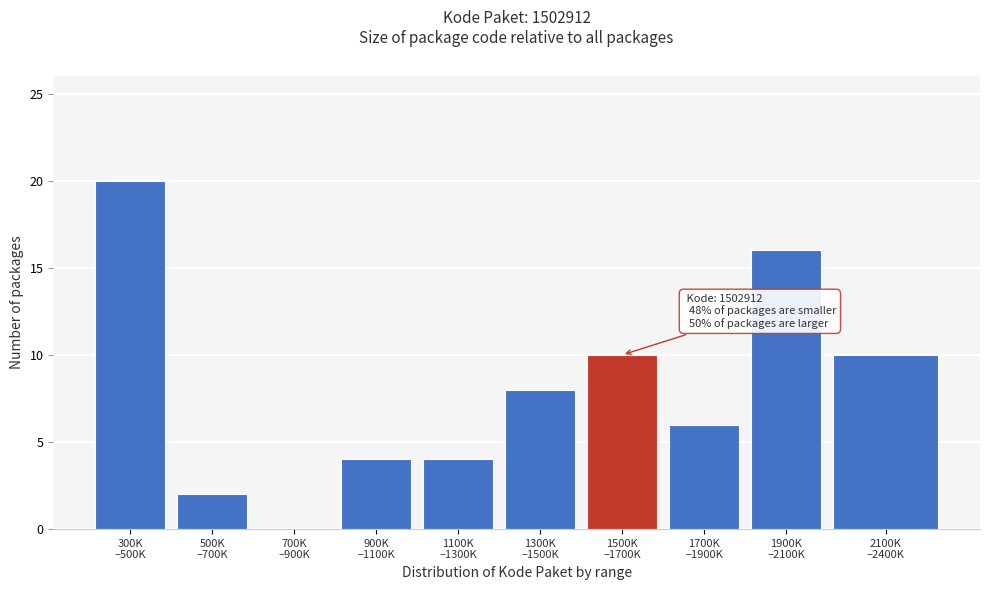

What is the greatest value displayed?

20